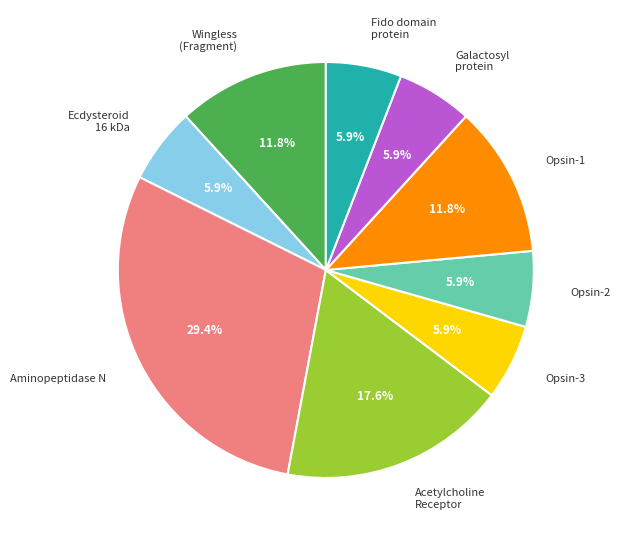

Does any single category account for the majority?

No